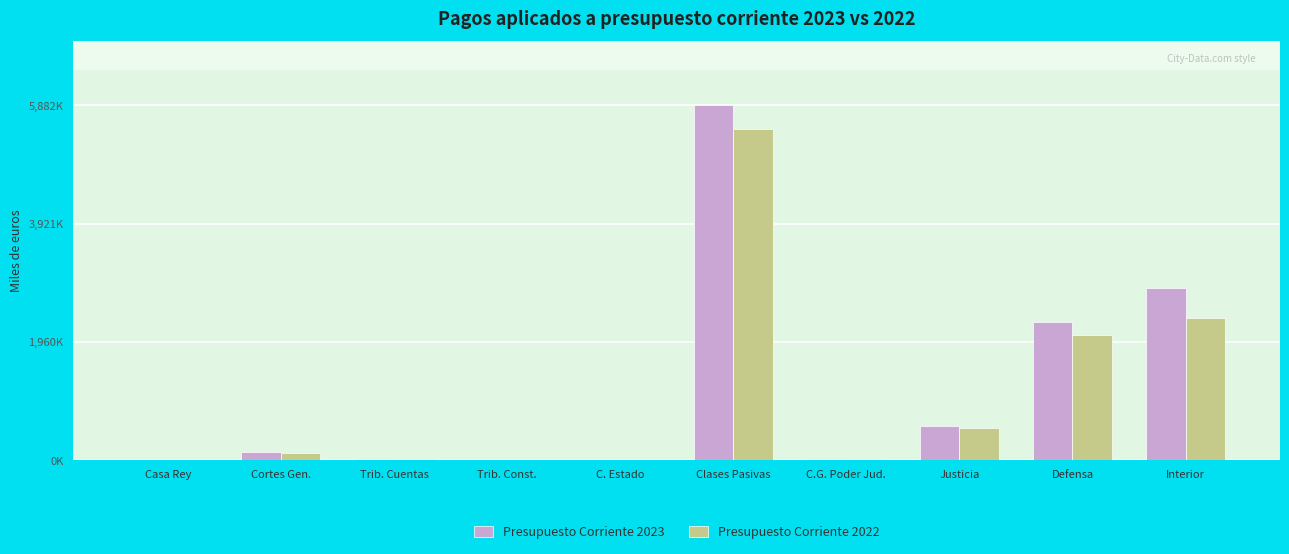

The Presupuesto Corriente 2022 series shows 25672 at C.G. Poder Jud.. True or false?

False